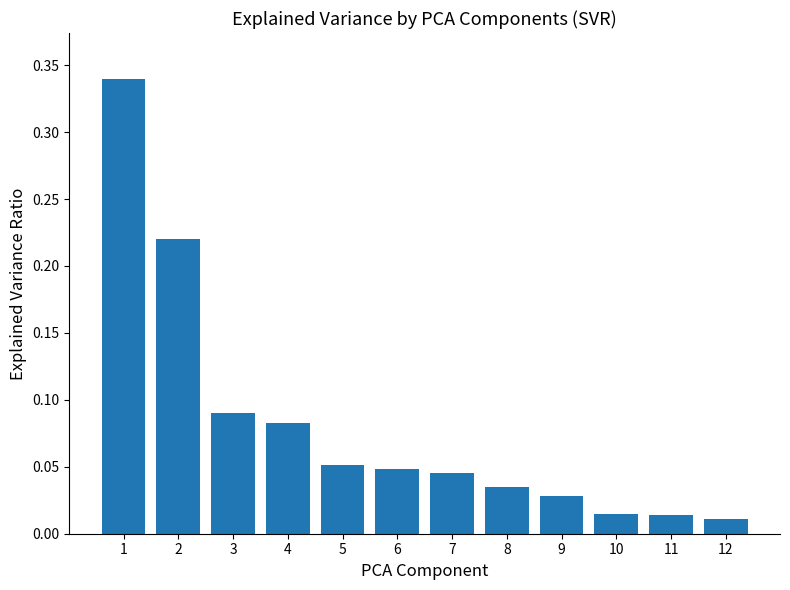

Between 8 and 4, which is larger?

4